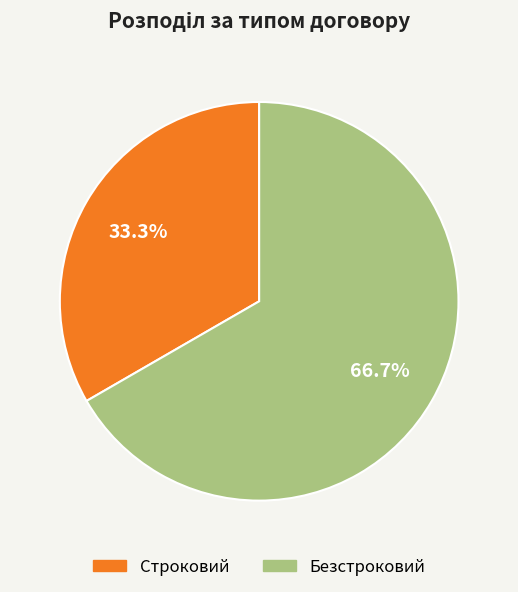

What is the majority slice?

Безстроковий